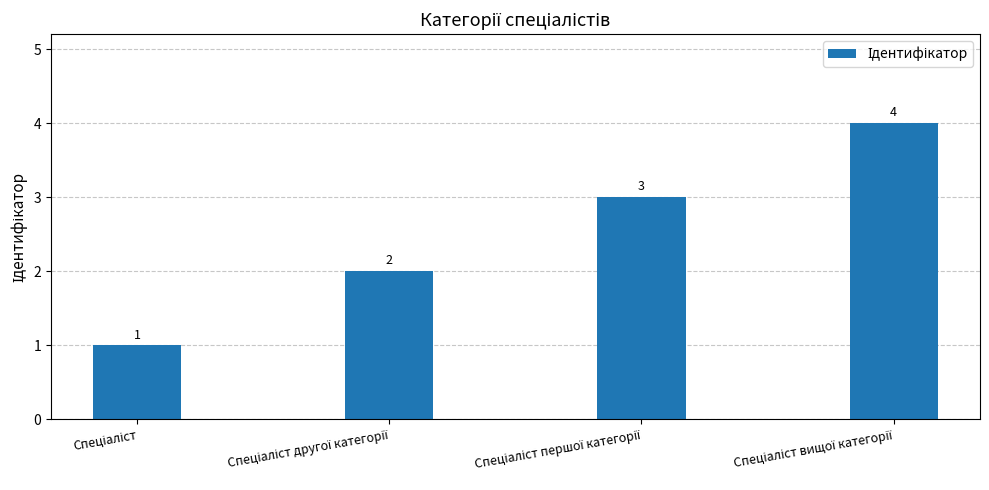

How many values are below 3?

2